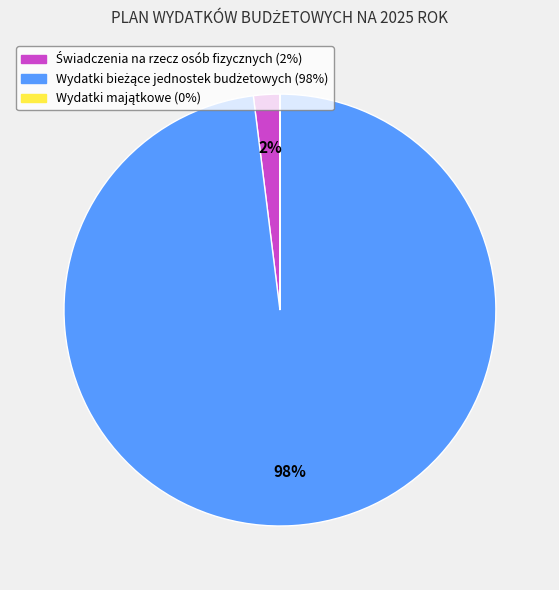

Does any single category account for the majority?

Yes